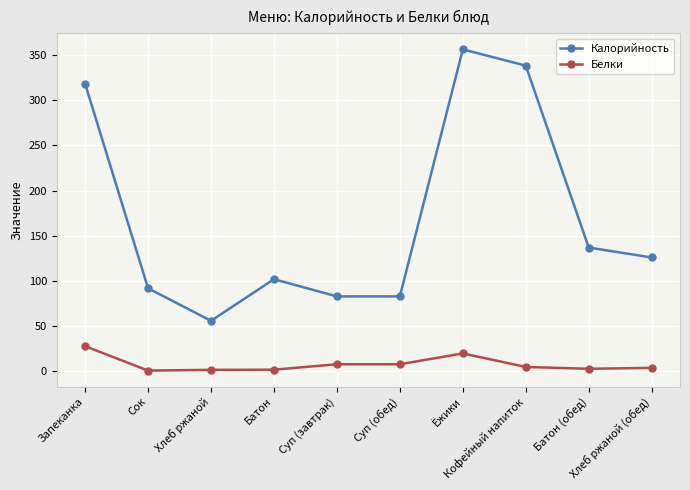

True or false: Белки has a value of 5.0 at Кофейный напиток.

True